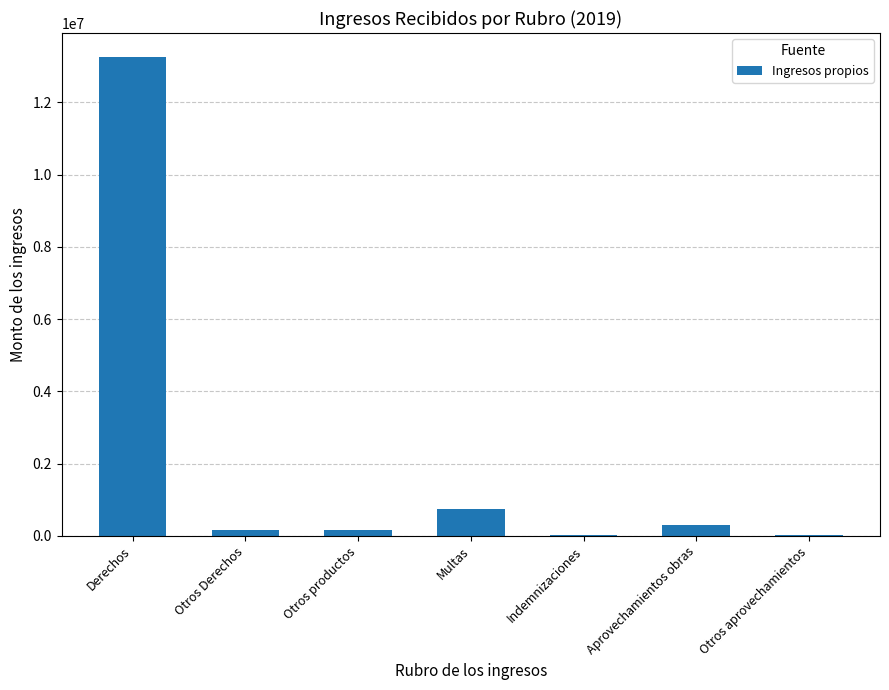

What is the sum of all values?

14628715.5